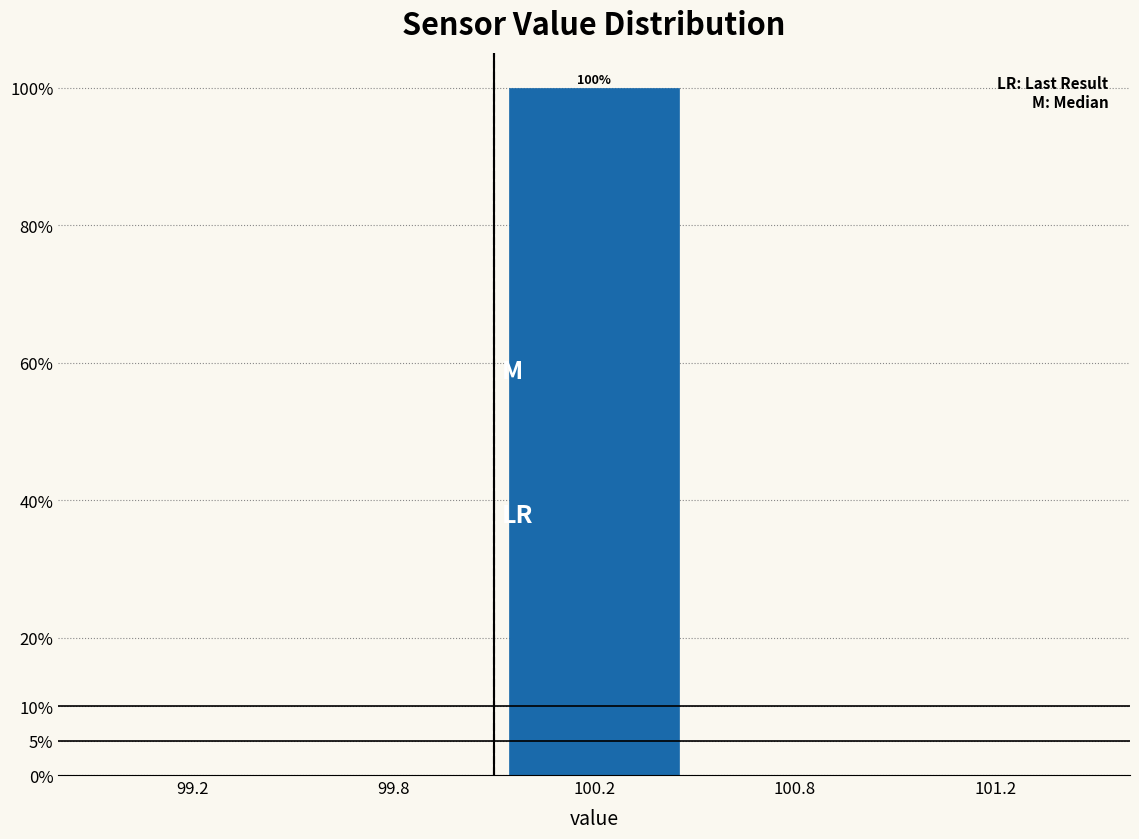

Reading left to right, extract all data points from this chart.

99.2=0	99.8=0	100.2=100	100.8=0	101.2=0